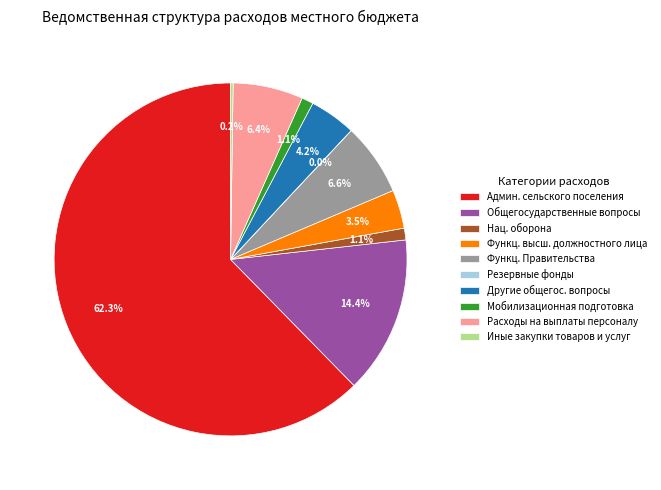

Is the sum of Расходы на выплаты персоналу and Мобилизационная подготовка greater than half?

No